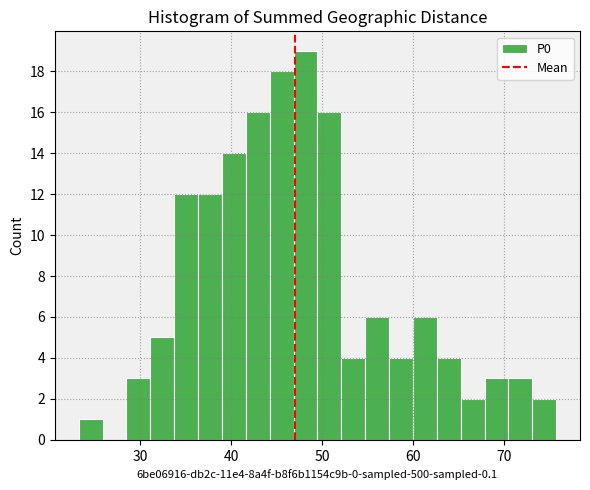

Read against the x-axis, roughly where is the centre of the tallest bar?

48